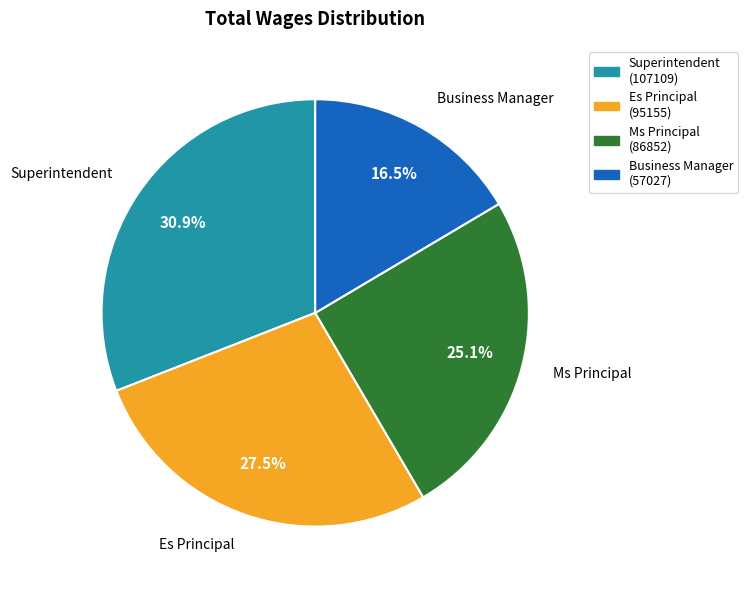

Is there any slice that represents more than half of the pie?

No